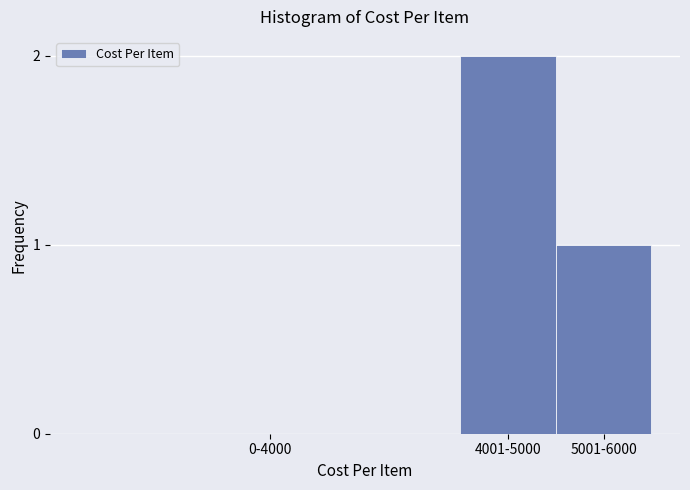

Reading left to right, transcribe all the data shown in this chart.

0-4000=0	4001-5000=2	5001-6000=1